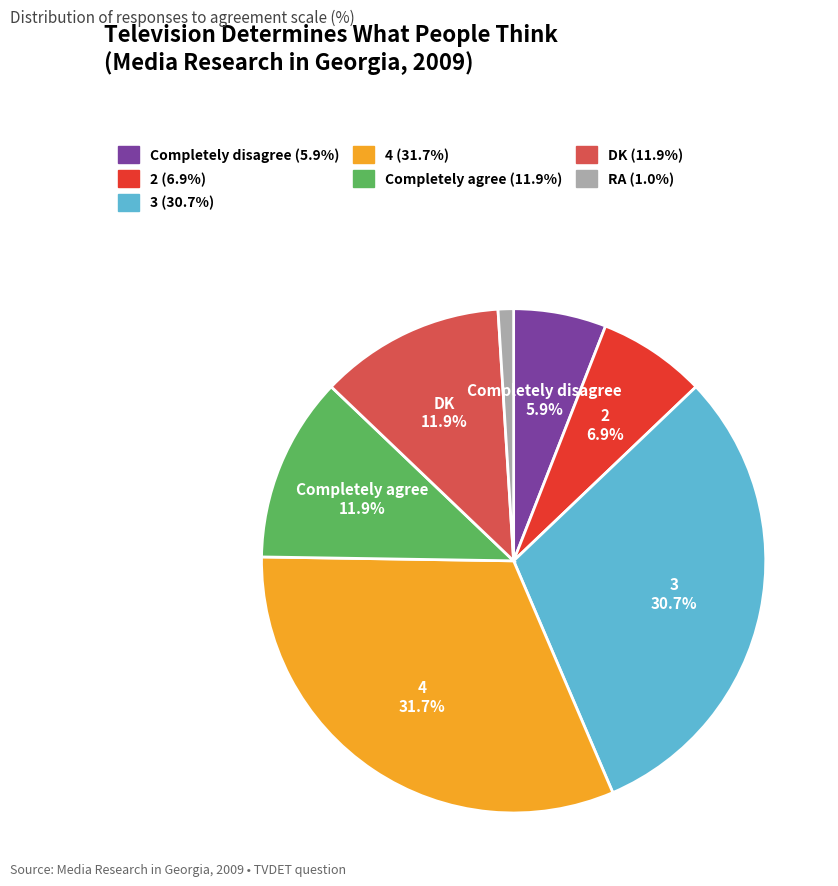

How many slices are in this pie chart?

7